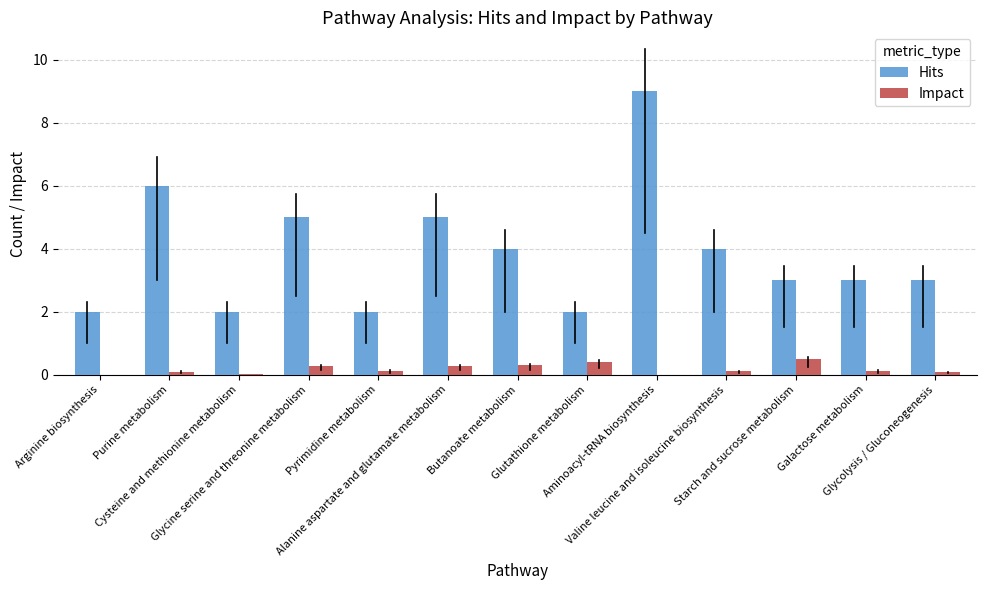

What is the sum of all Hits values?

50.0